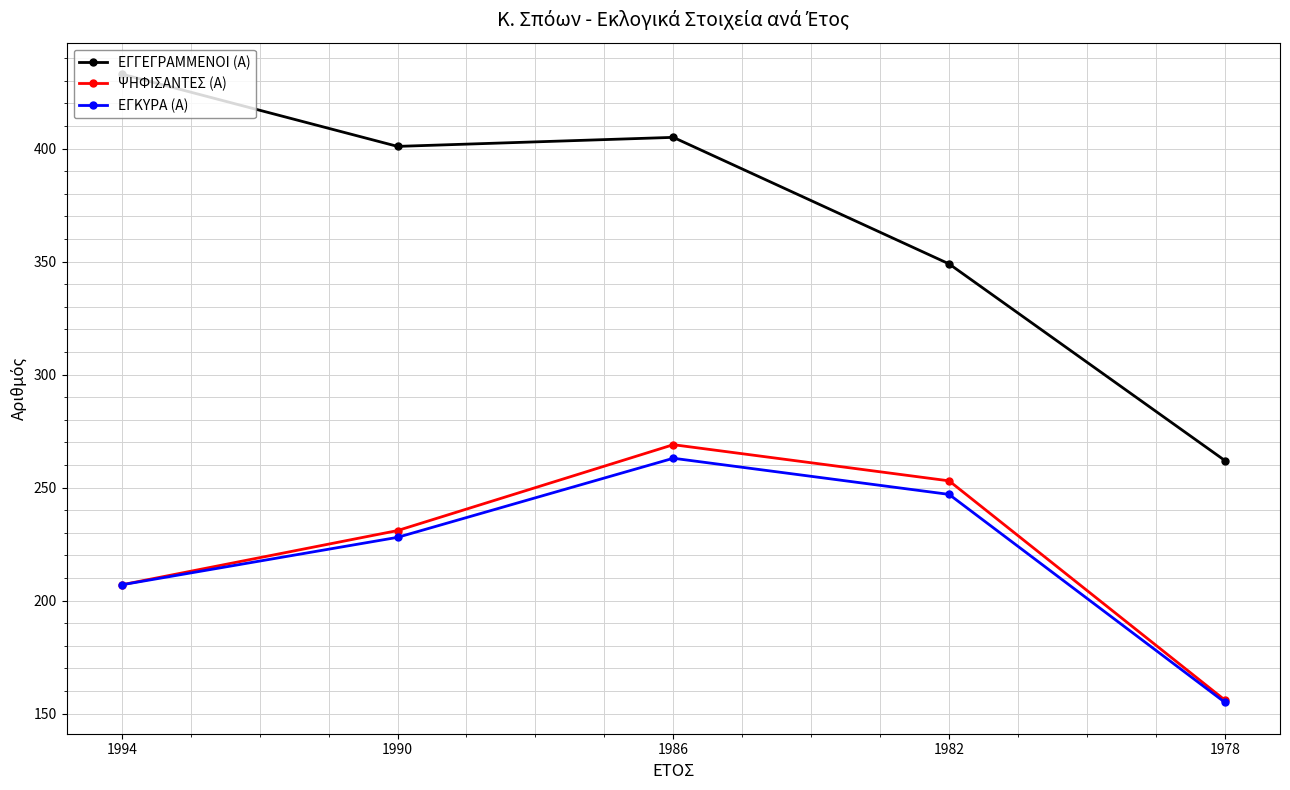

What is the average value of the ΨΗΦΙΣΑΝΤΕΣ (Α) series?

223